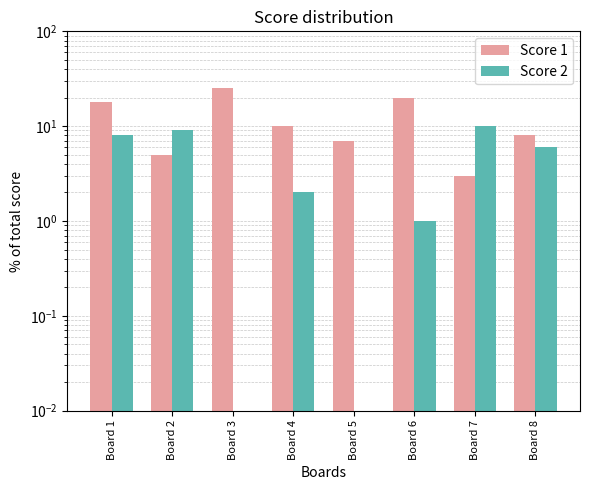

At which category does the chart reach its minimum across all series?

Board 3